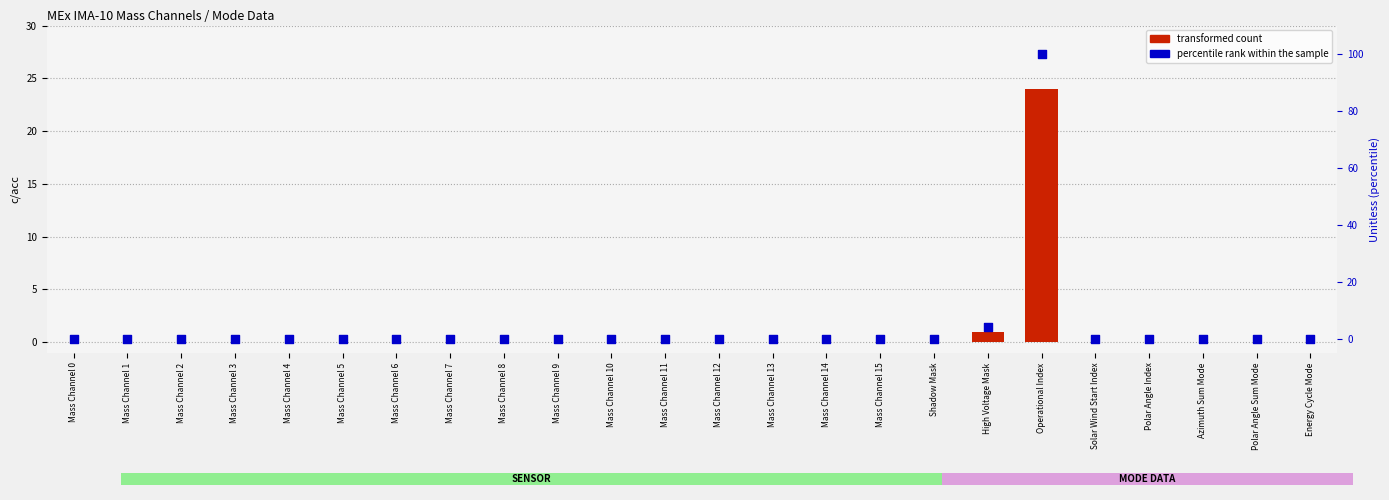

At which category is the sum across all series the highest?

Operational Index